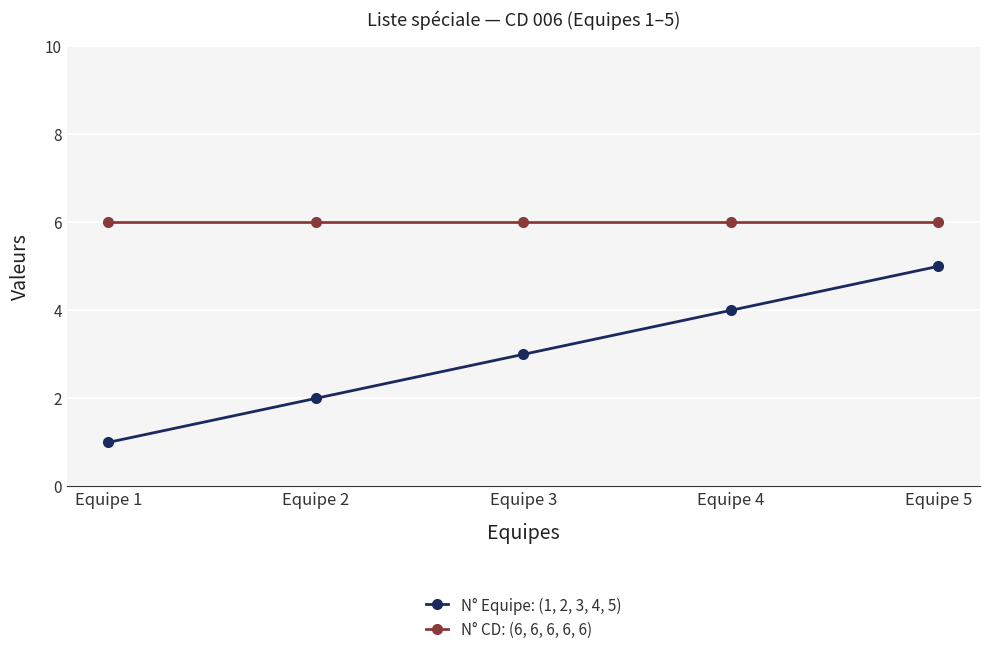

The N° CD: (6, 6, 6, 6, 6) series shows 6 at Equipe 2. True or false?

True